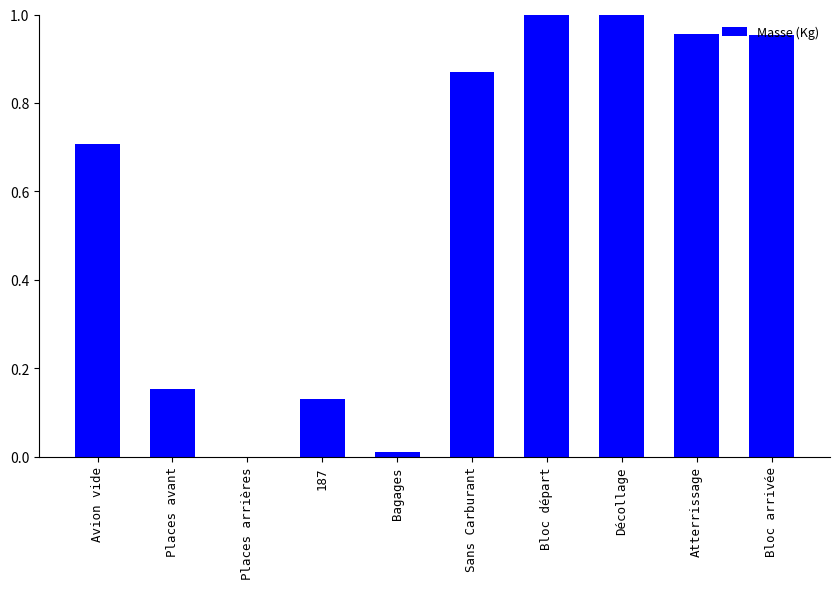

What is the sum of all values?

5.8